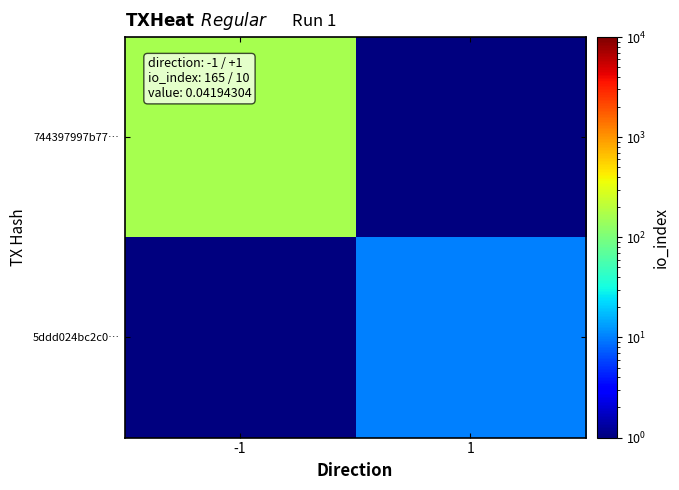

What is the total value across all series at -1?

165.5